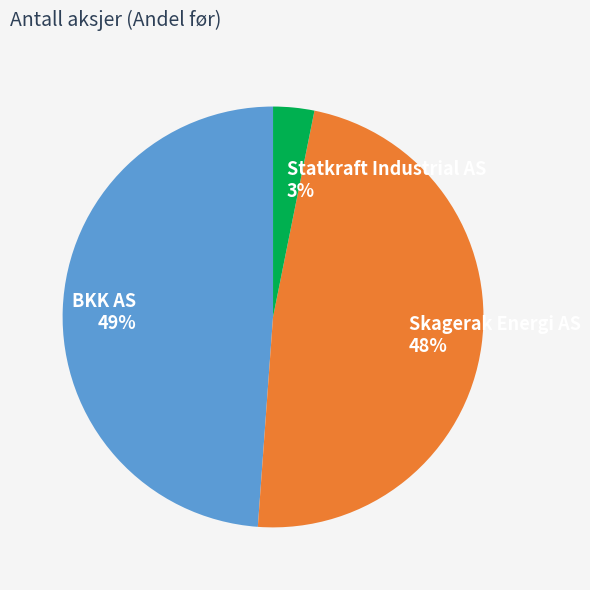

How many segments does this pie chart have?

3